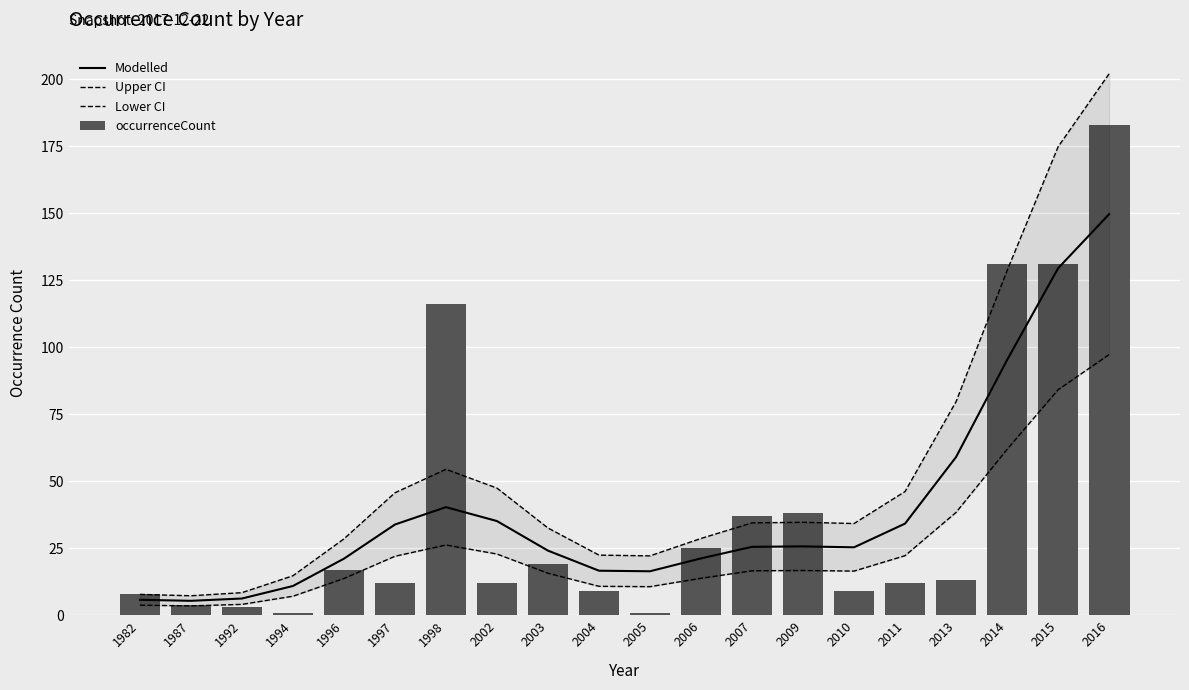

Is it true that Modelled equals 38.8 at 2007?

False